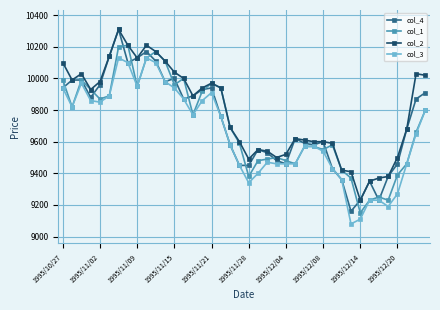

True or false: col_3 has more than 0 points higher than both neighbors.

True